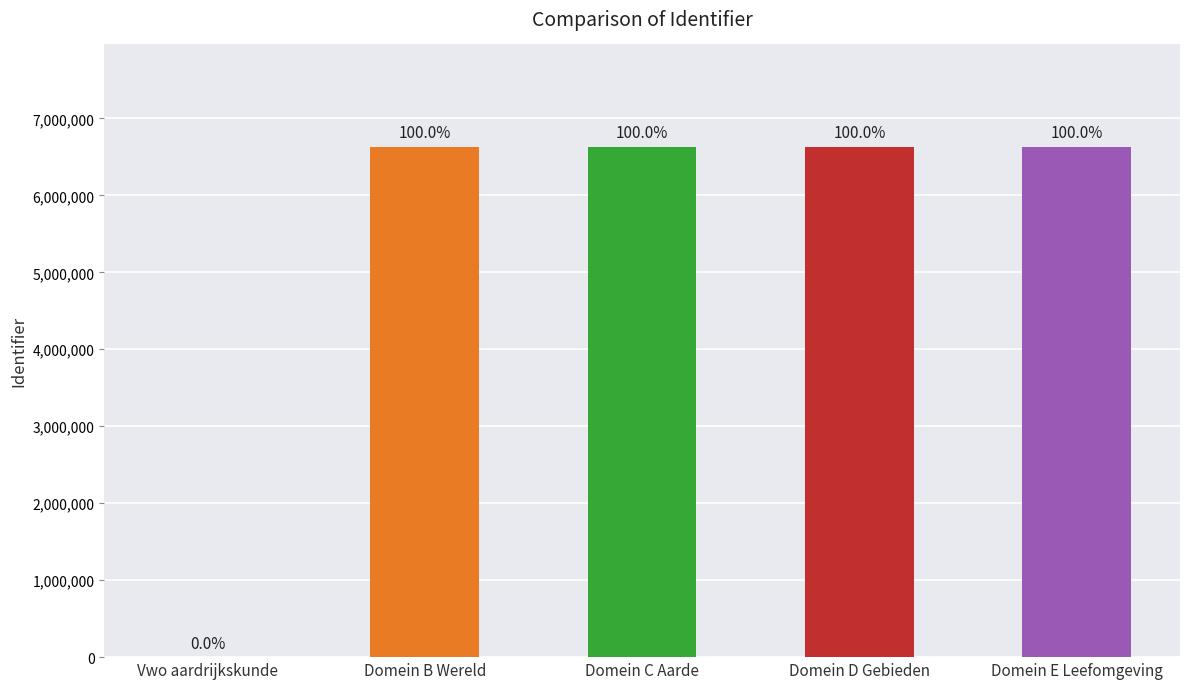

The chart shows a value of 8891810 at Domein D Gebieden. True or false?

False